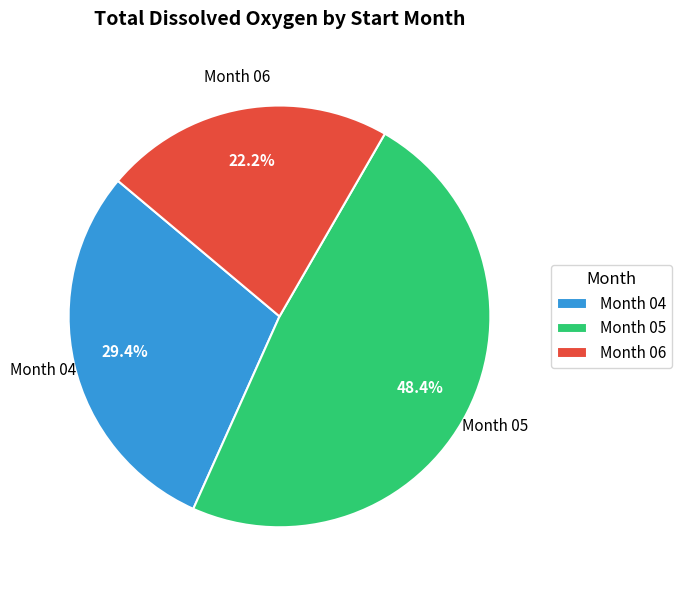

How many segments does this pie chart have?

3